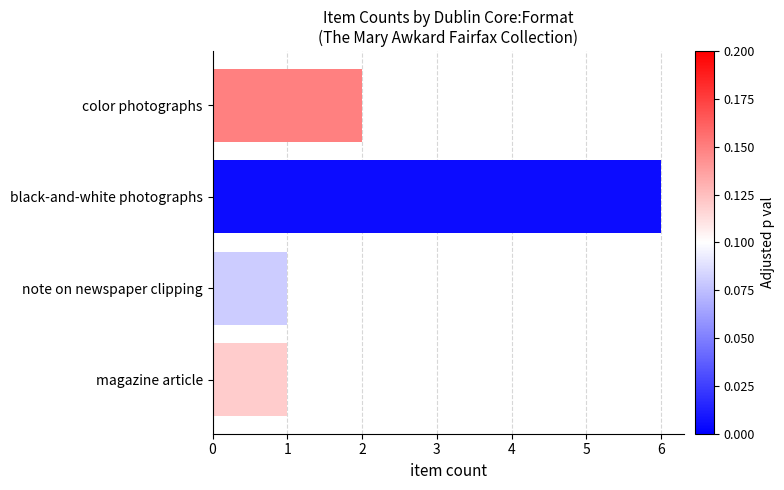

How many distinct data groups are displayed?

1